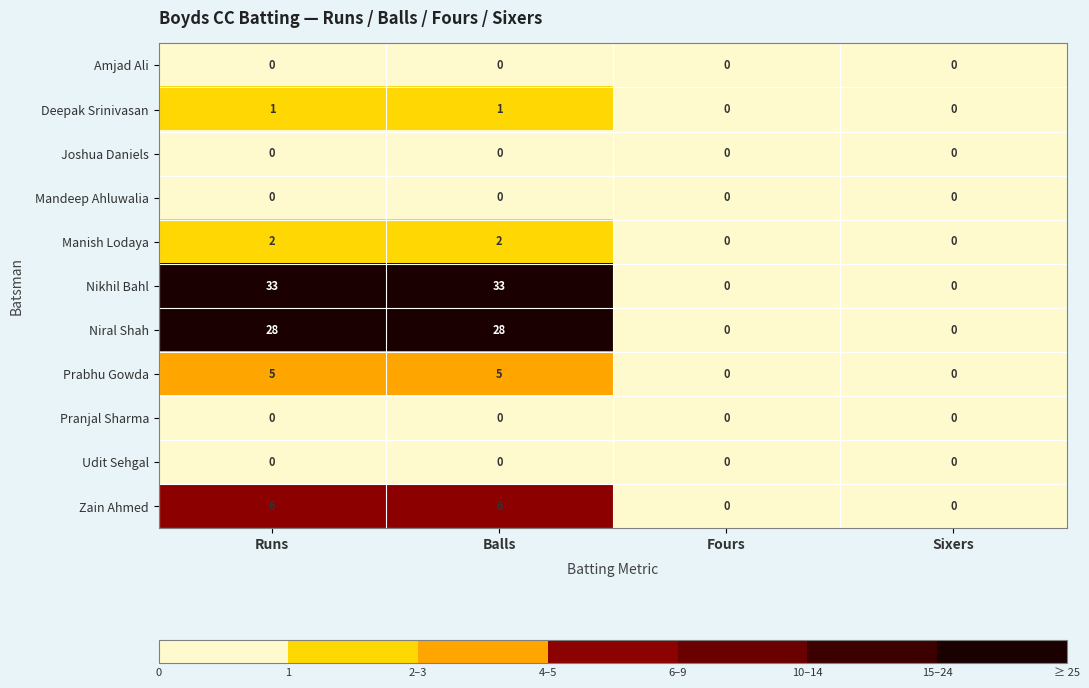

Which series has the widest spread of values?

Nikhil Bahl